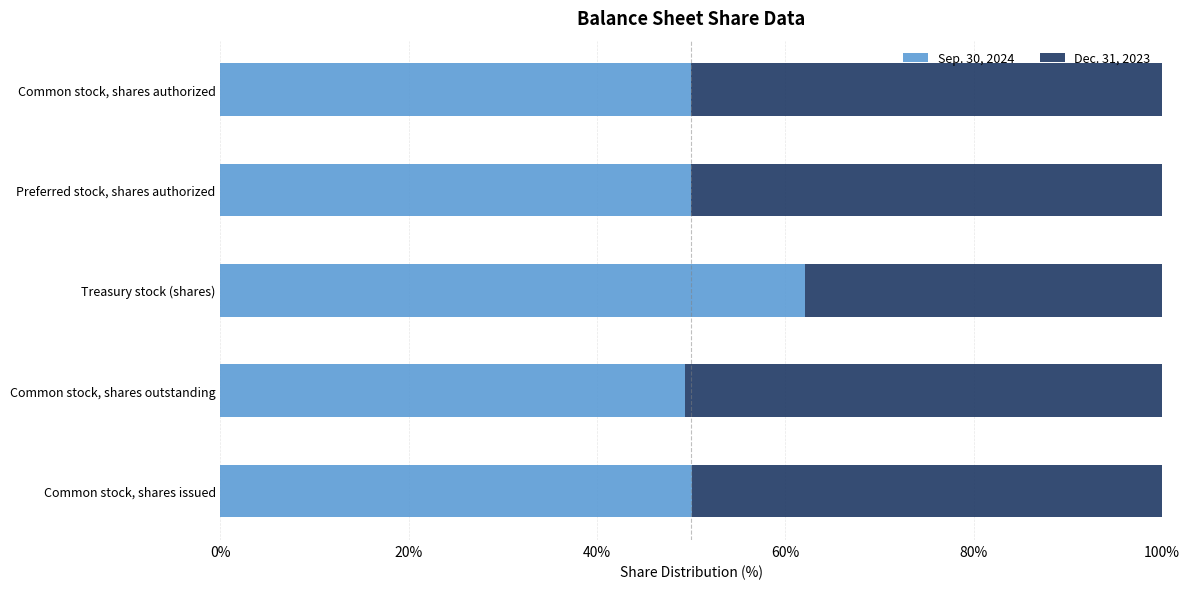

What is the total value across all series at Common stock, shares authorized?

100.0